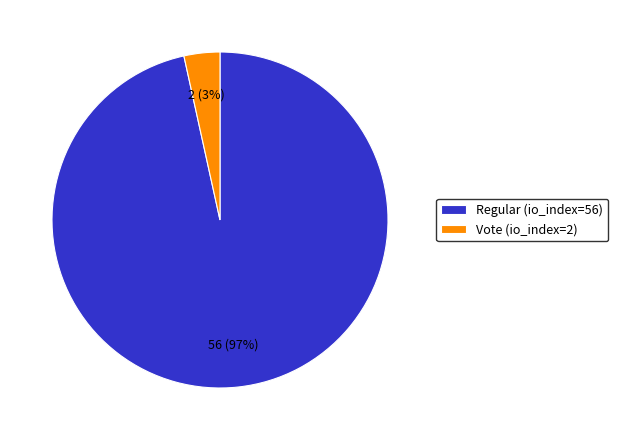

To the nearest percent, what is the average slice percentage?

50%